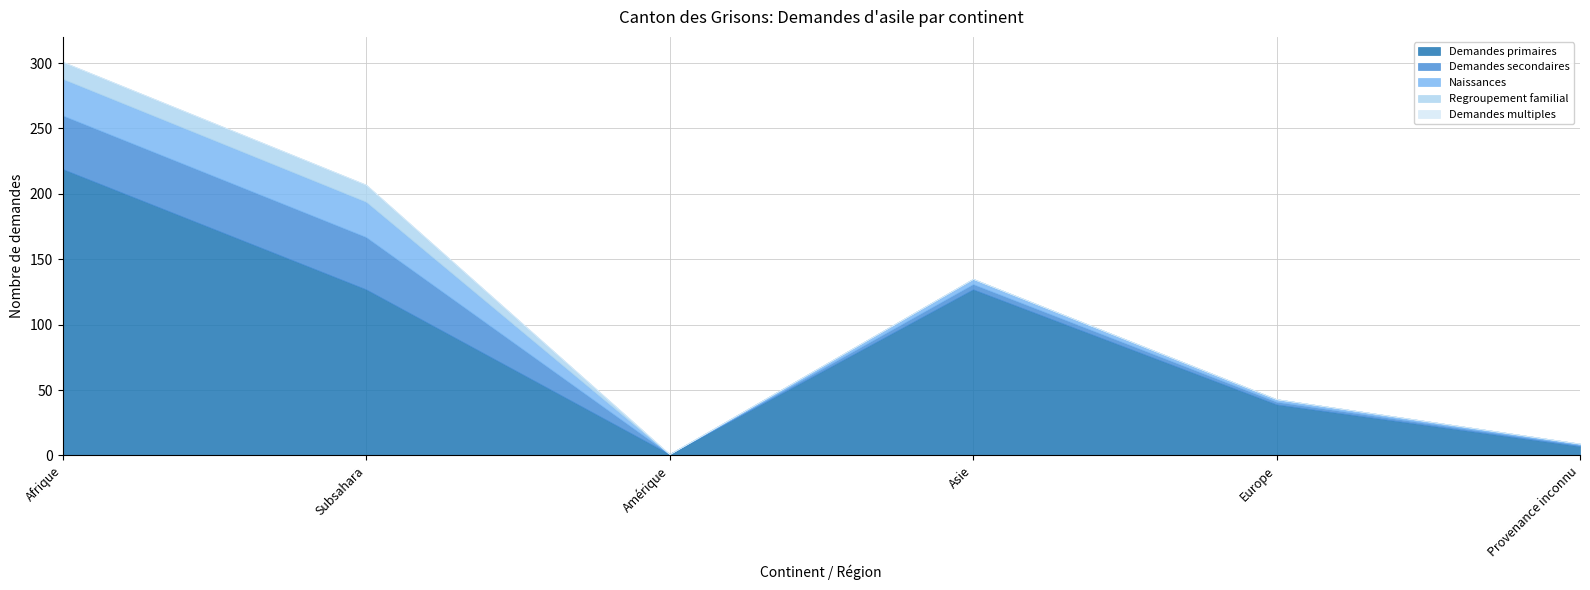

True or false: Demandes multiples has more than 2 interior local peaks.

False